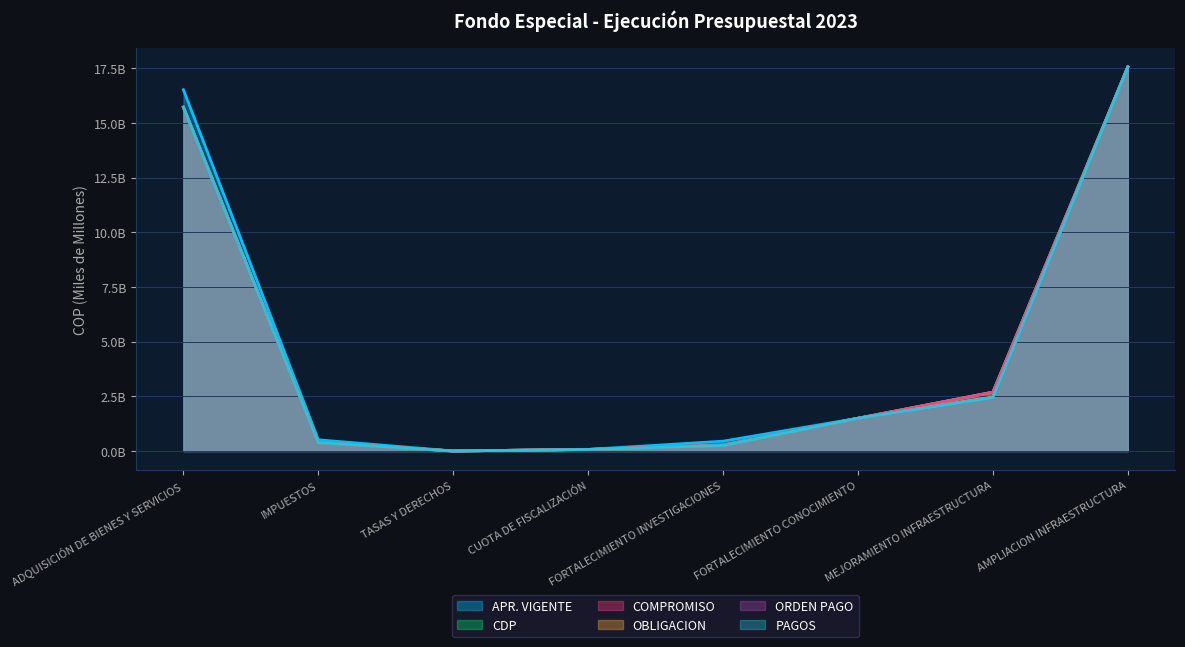

True or false: ORDEN PAGO and OBLIGACION intersect in this chart.

False